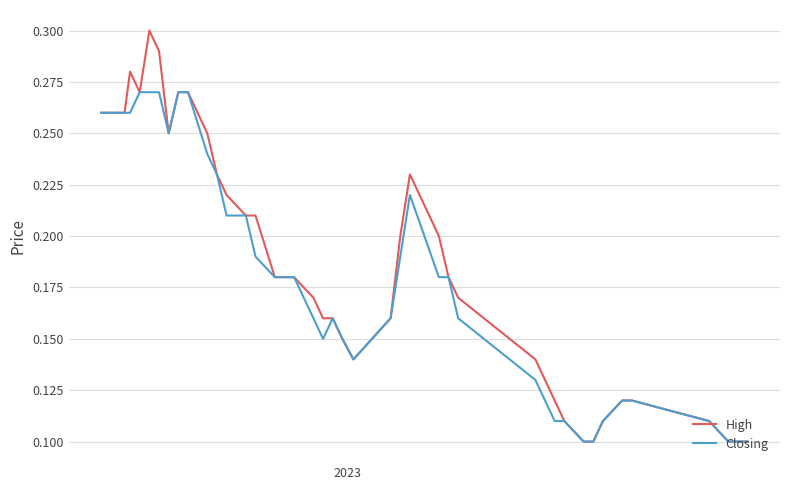

List the series in order of their overall mean, lowest first.

Closing, High